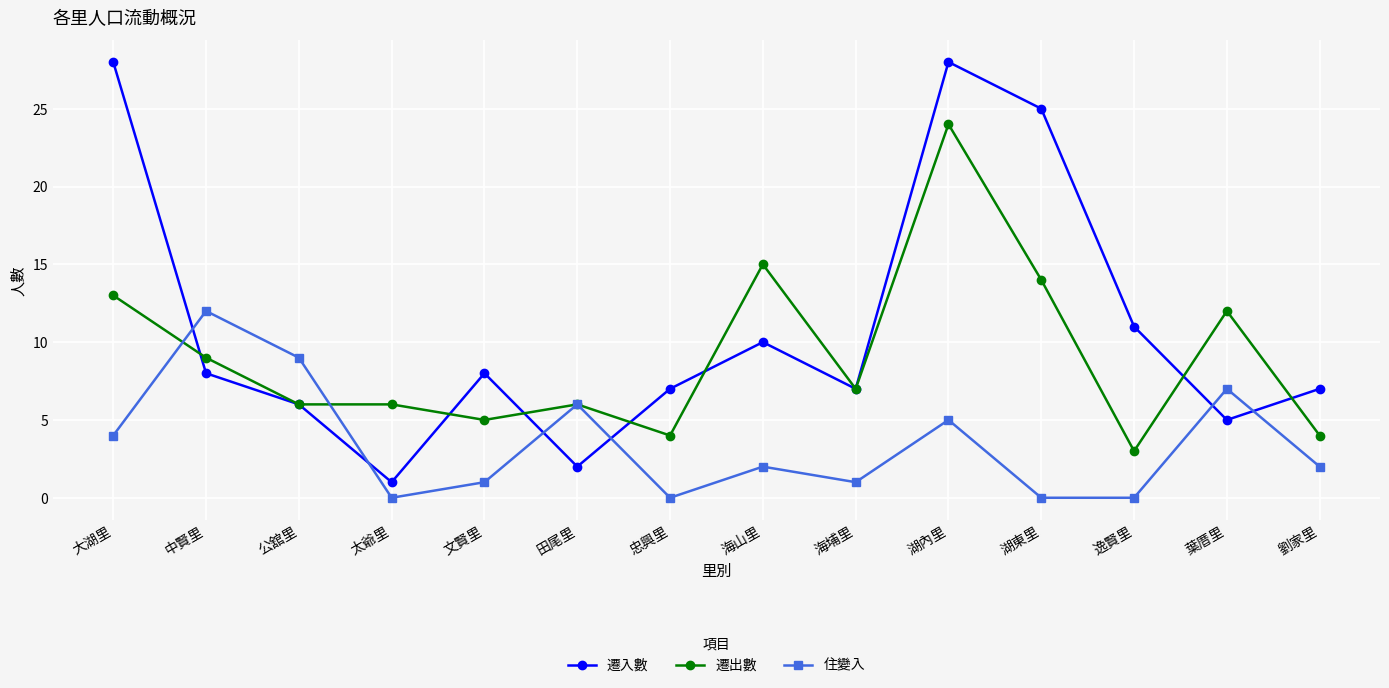

What is the label of the 11th point from the right?

太爺里